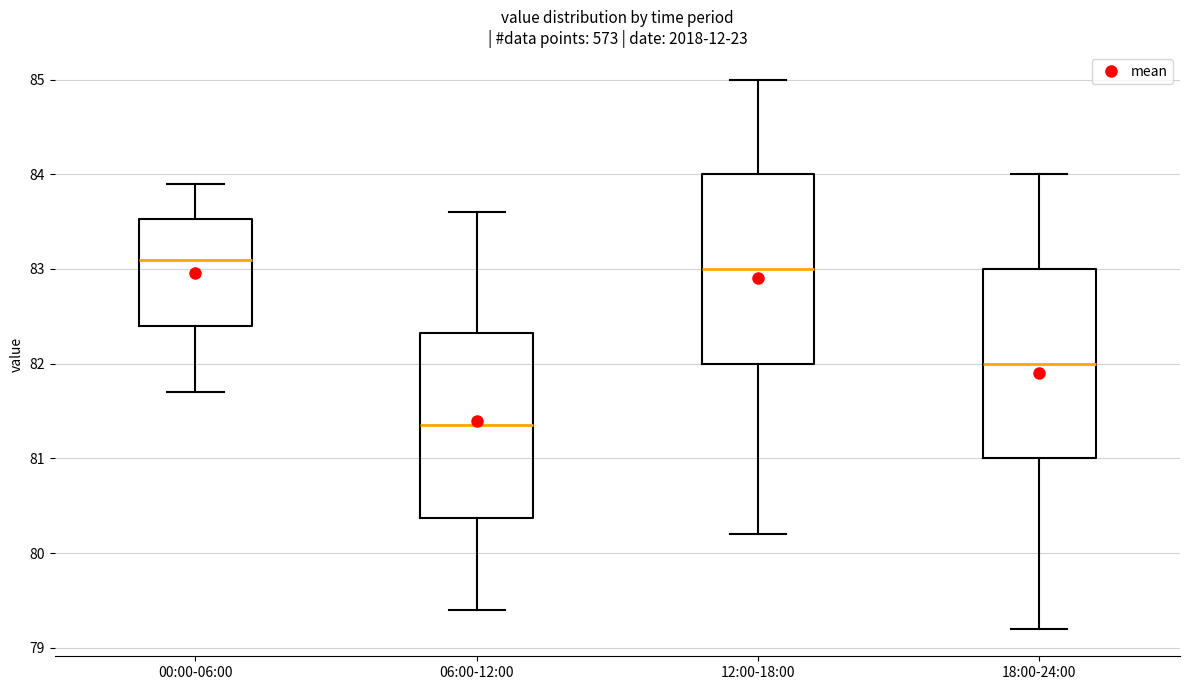

Where does the upper whisker of the box for 06:00-12:00 end on the y-axis? The values are not printed on the chart, so give them approximately, as read against the axis.

83.6